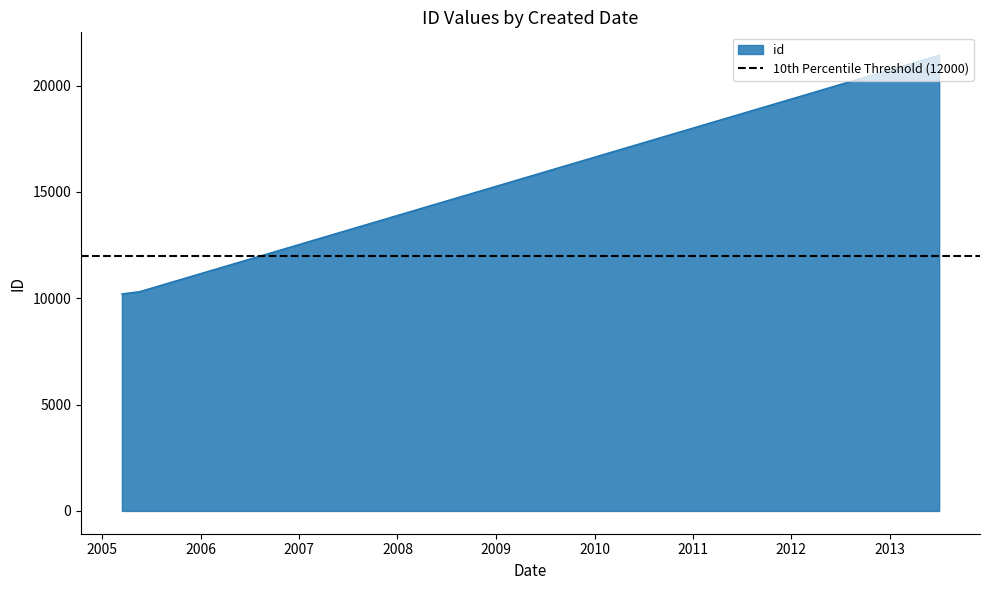

What is the sum of all values?

63374